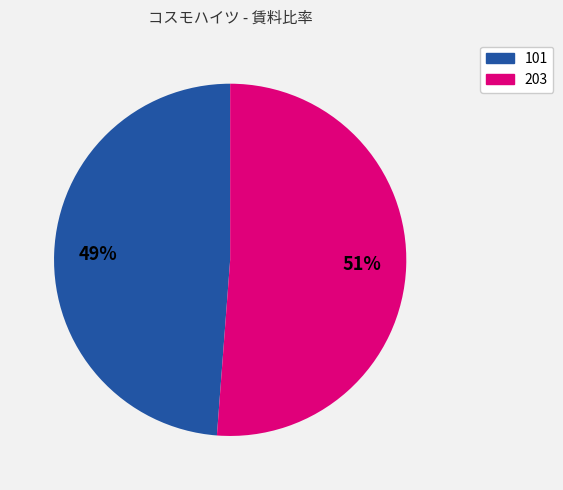

What is the smallest slice in the pie chart?

101